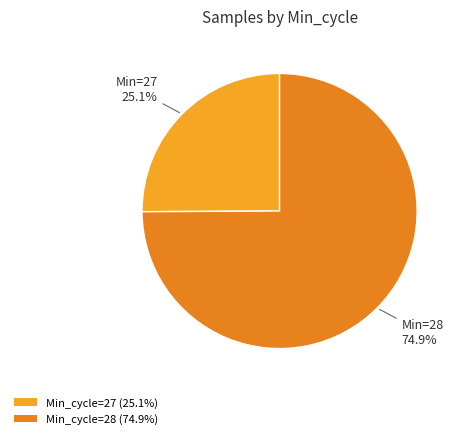

How many segments does this pie chart have?

2